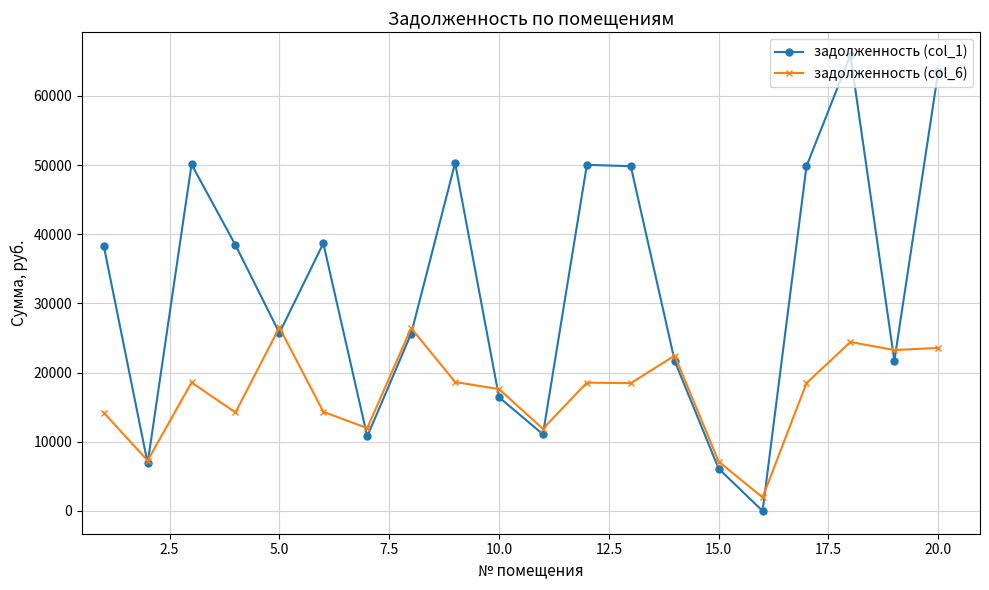

How many data points in задолженность (col_1) are less than 38363?

10